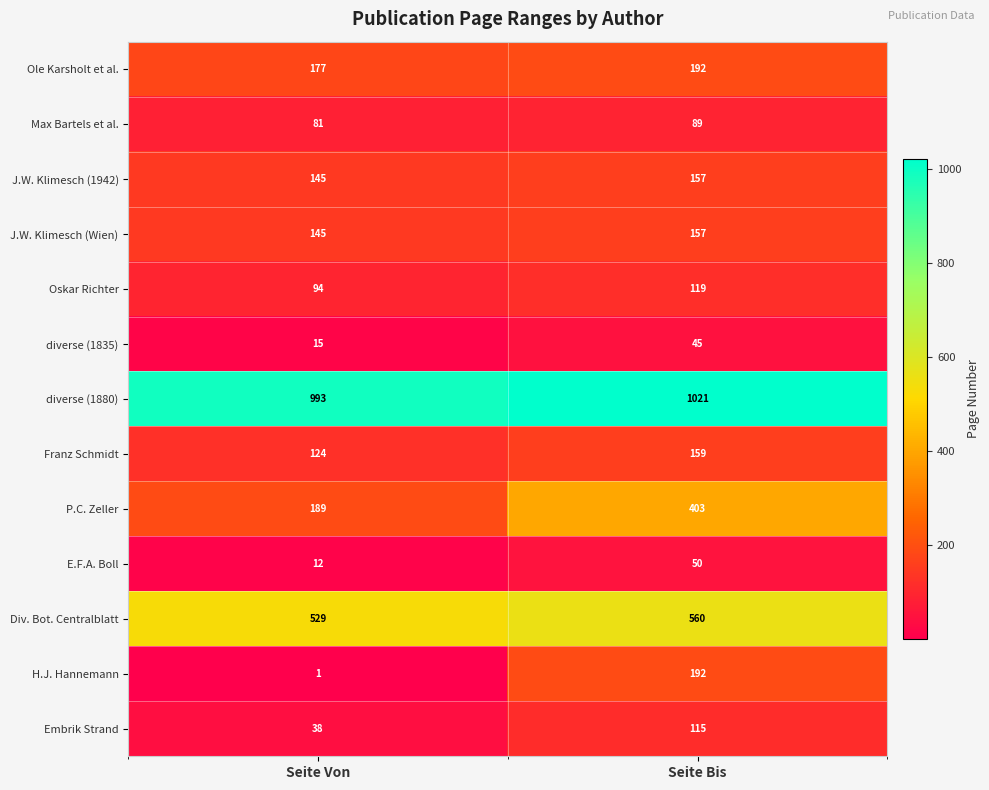

What is the spread (max minus min) of values at Seite Von?

992